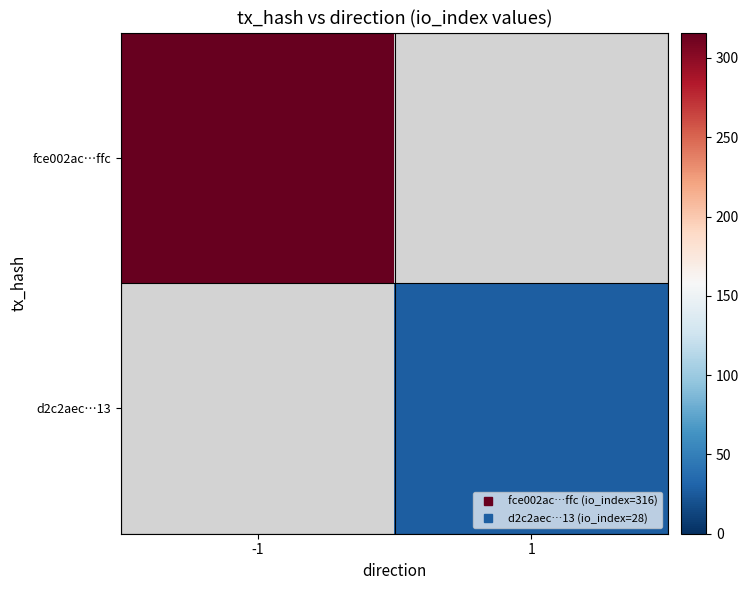

Rank the categories by fce002ac…ffc value from highest to lowest.

-1, 1